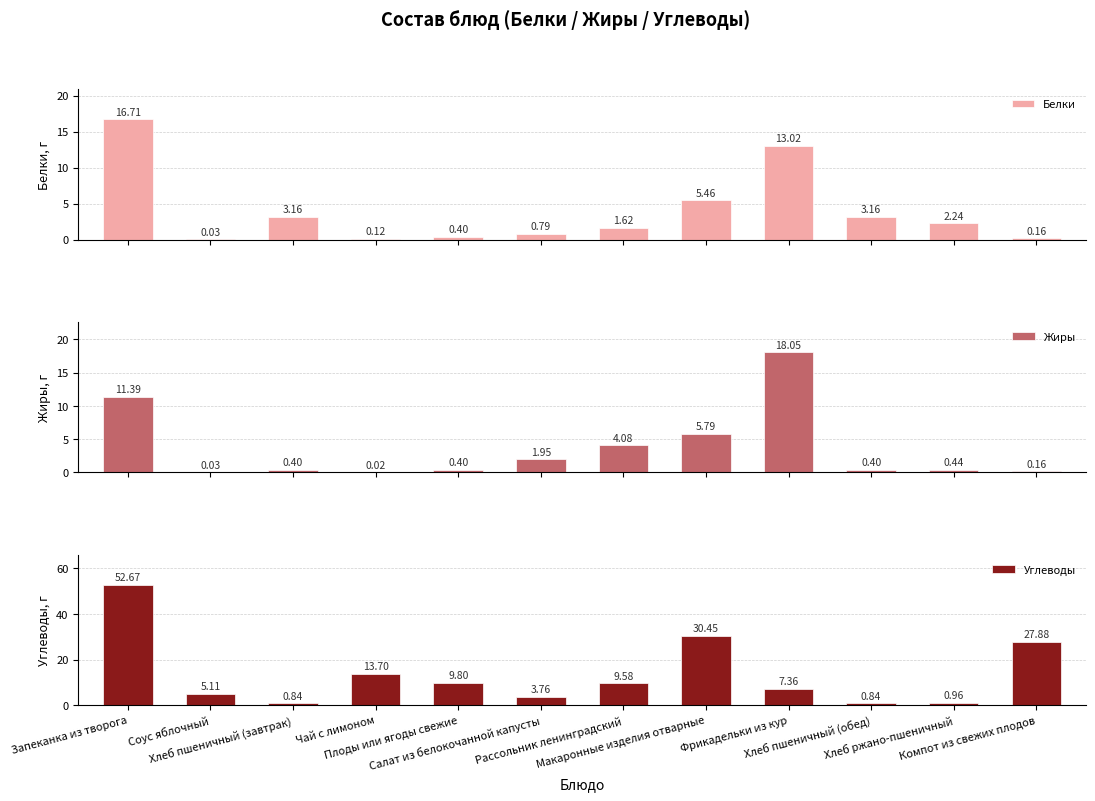

Reading left to right, transcribe all the data shown in this chart.

Белки: 16.7	0.0	3.2	0.1	0.4	0.8	1.6	5.5	13.0	3.2	2.2	0.2
Жиры: 11.4	0.0	0.4	0.0	0.4	1.9	4.1	5.8	18.1	0.4	0.4	0.2
Углеводы: 52.7	5.1	0.8	13.7	9.8	3.8	9.6	30.4	7.4	0.8	1.0	27.9